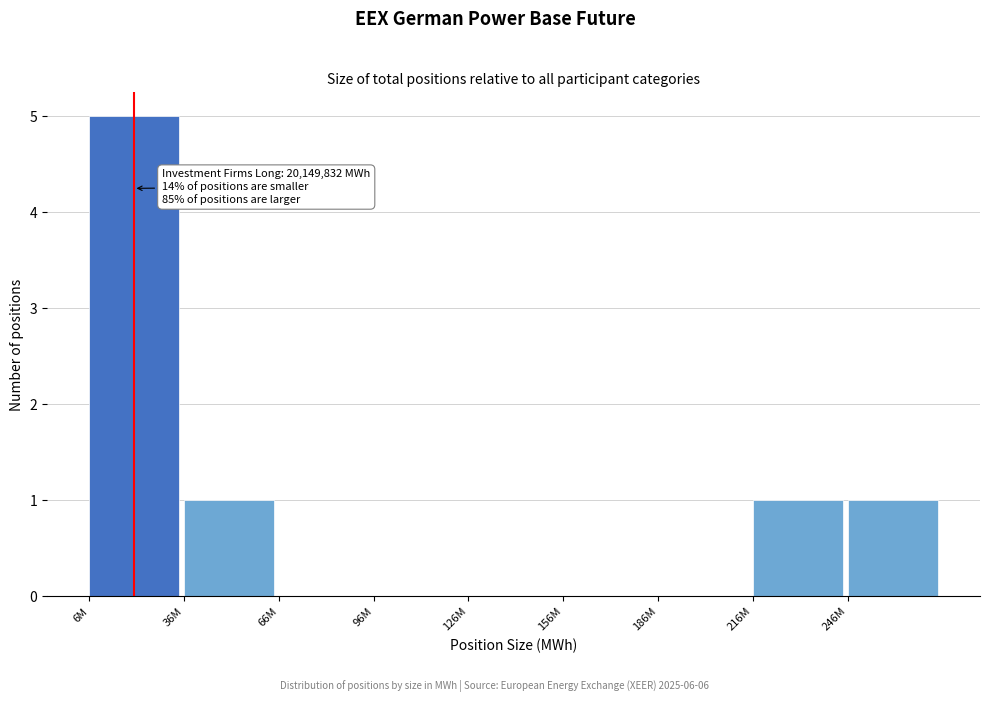

Reading left to right, what are all the values shown in this chart?

6M=5	36M=1	66M=0	96M=0	126M=0	156M=0	186M=0	216M=1	246M=1